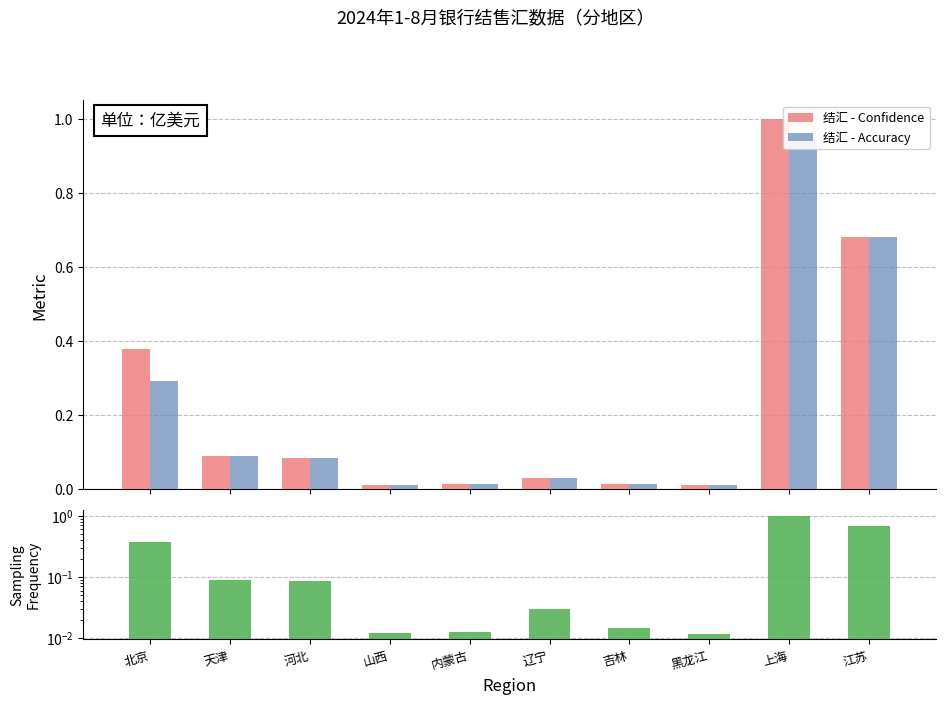

What is the sum of all Sampling Frequency values?

2.3